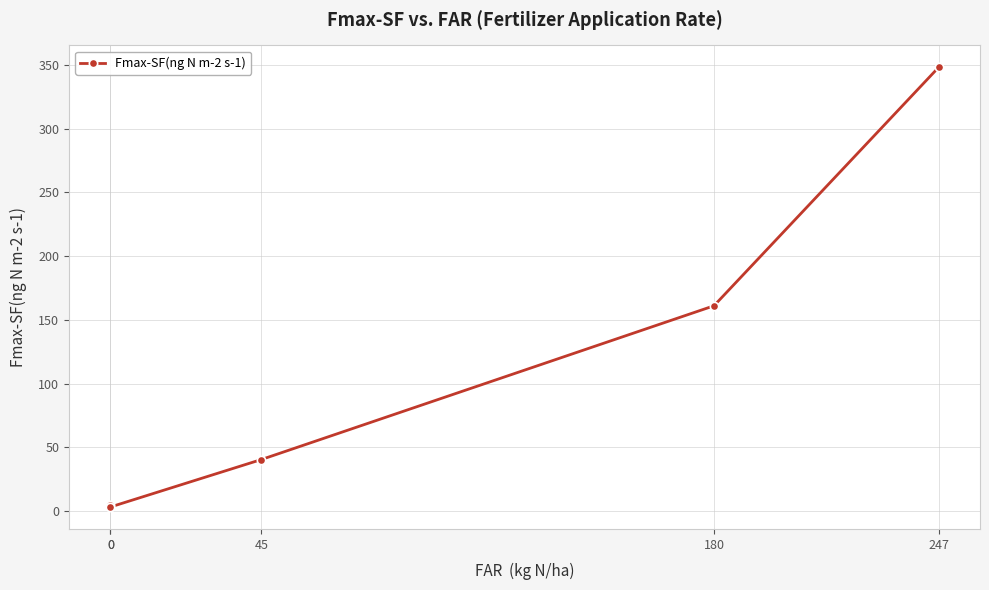

At which category does the chart reach its peak across all series?

247